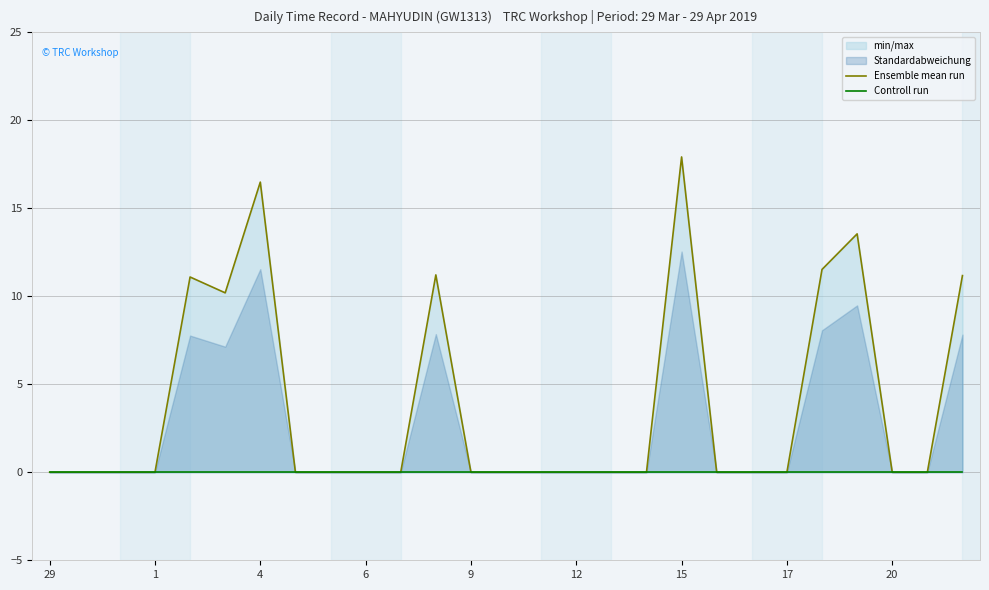

At which category does the chart reach its minimum across all series?

29